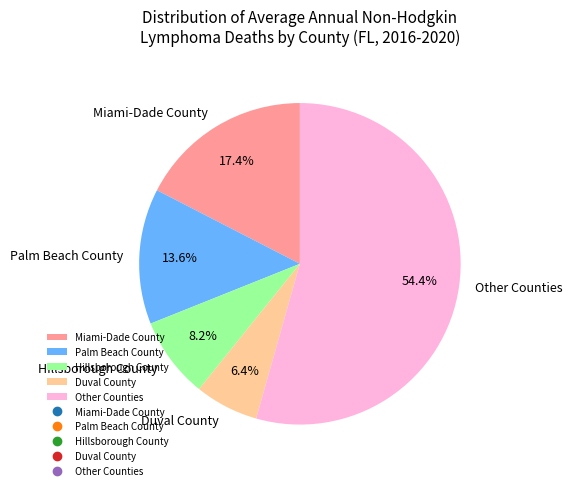

Is there any slice that represents more than half of the pie?

Yes